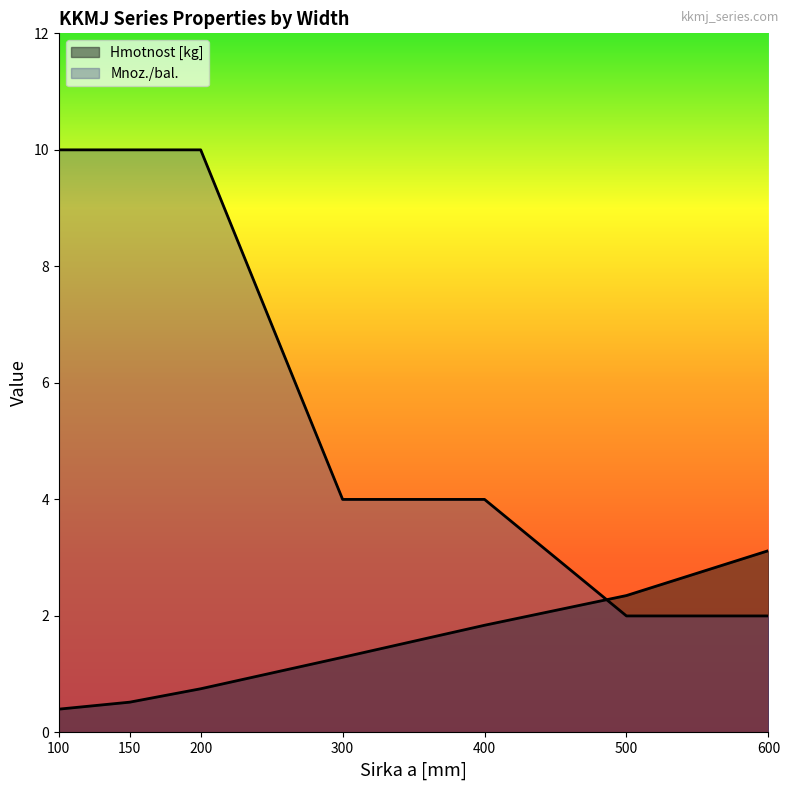

How many times do Hmotnost [kg] and Mnoz./bal. cross each other?

1